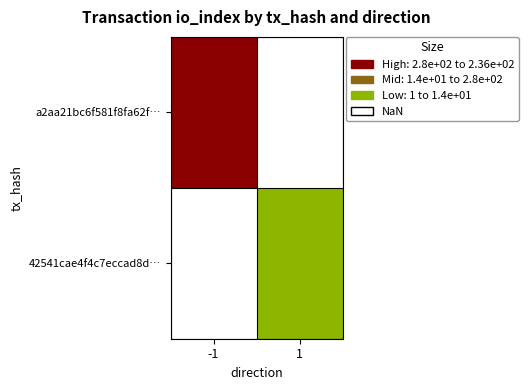

What is the minimum value shown in the chart?

2.0